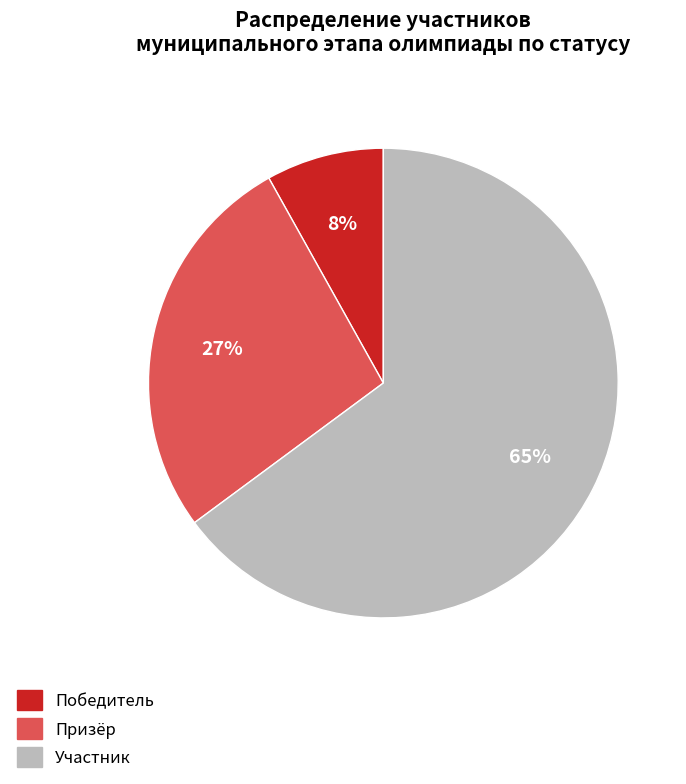

Combined, do Участник and Победитель account for over 50%?

Yes